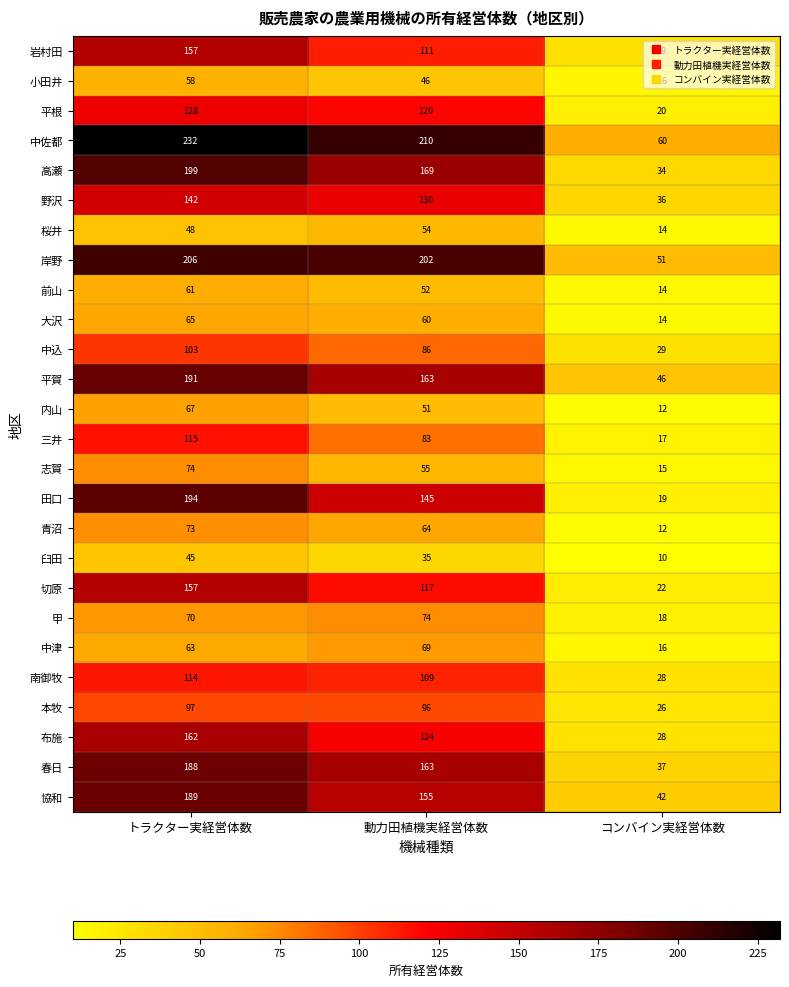

How many 春日 values are between 37 and 188?

3